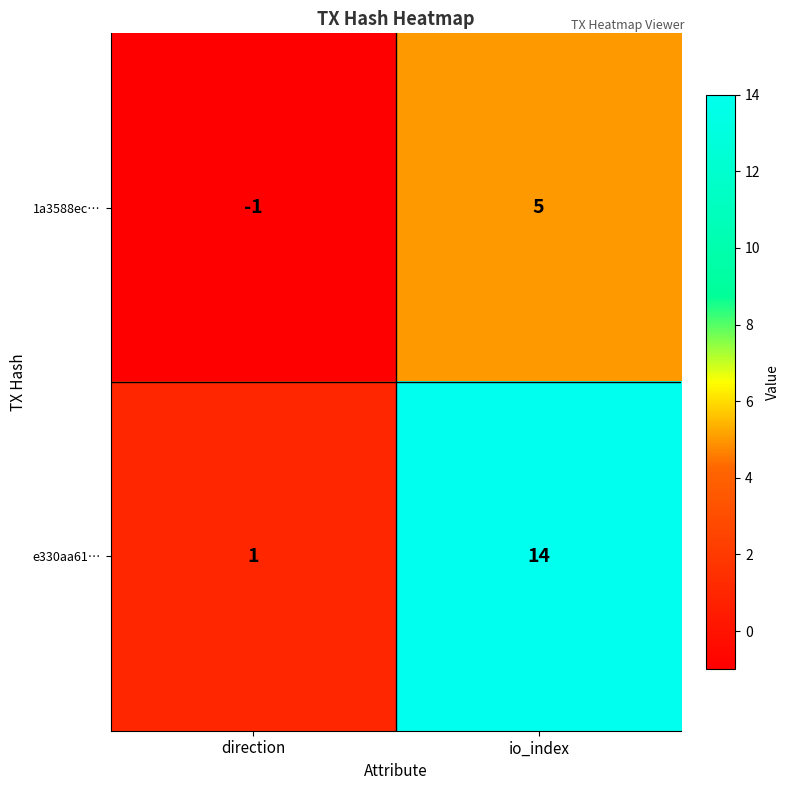

What is the maximum value shown in the chart?

14